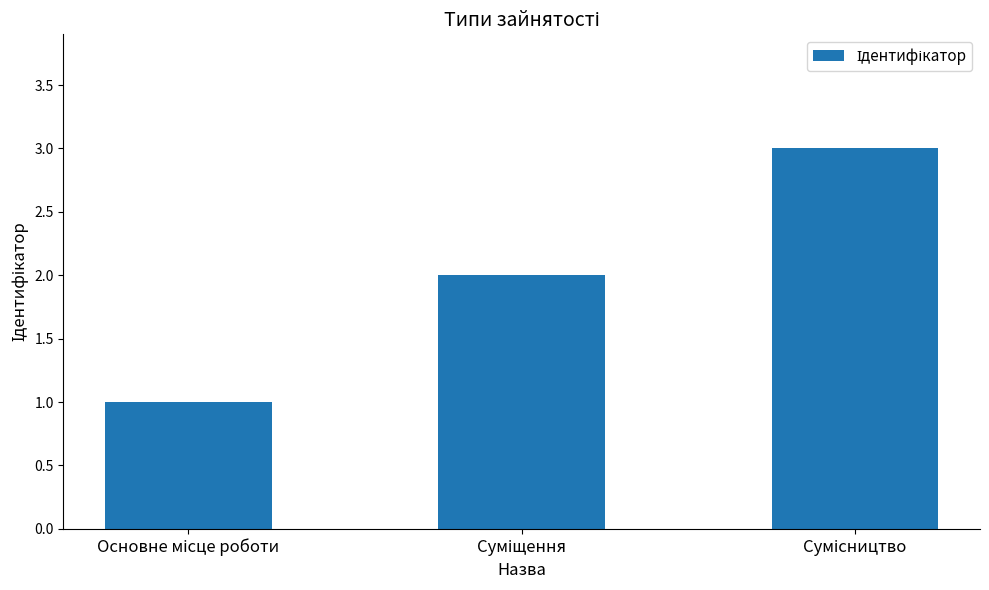

What is the sum of all values?

6